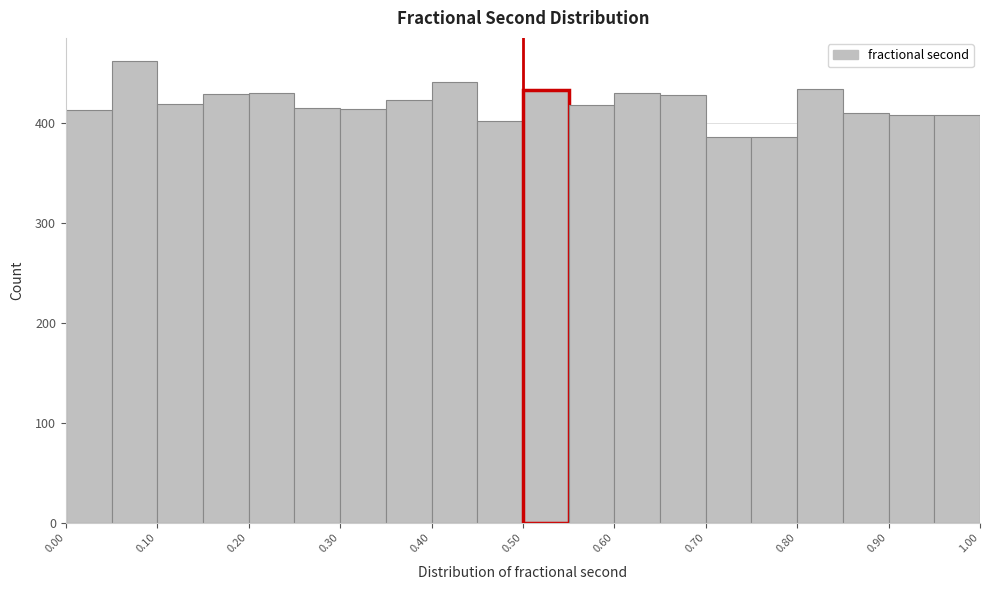

How tall is the bar that spans 0.70 to 0.75 on the x-axis? The values are not printed on the chart, so give them approximately, as read against the axis.

390